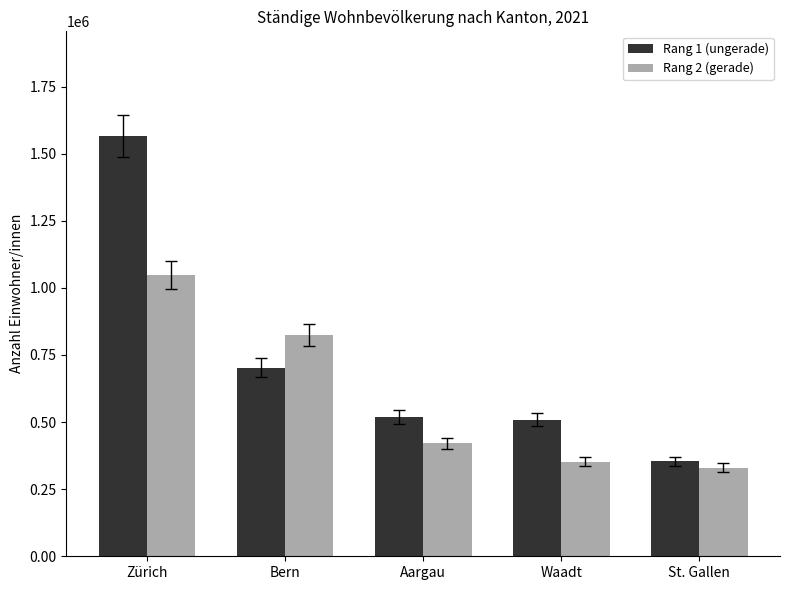

Reading left to right, what are all the values shown in this chart?

Rang 1 (ungerade): 1564662	703086	519245	509448	353209
Rang 2 (gerade): 1047473	822968	420326	352181	329809